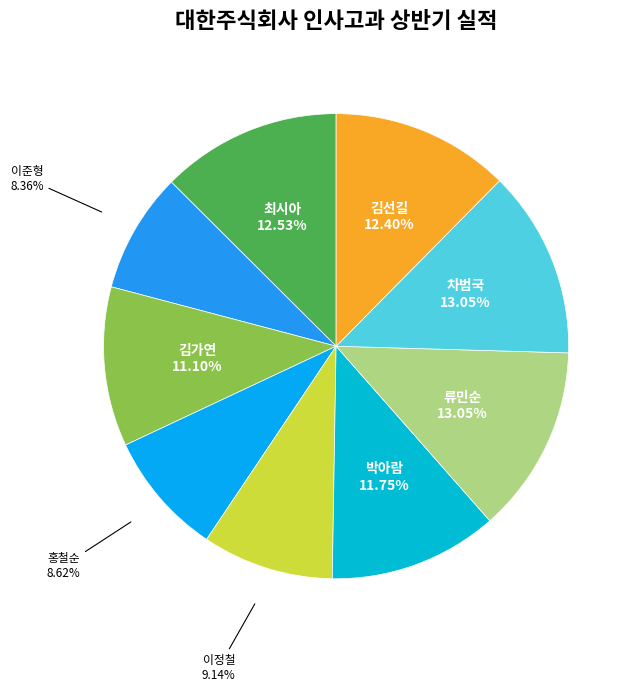

Is it true that 최시아 is 13% of the pie?

True